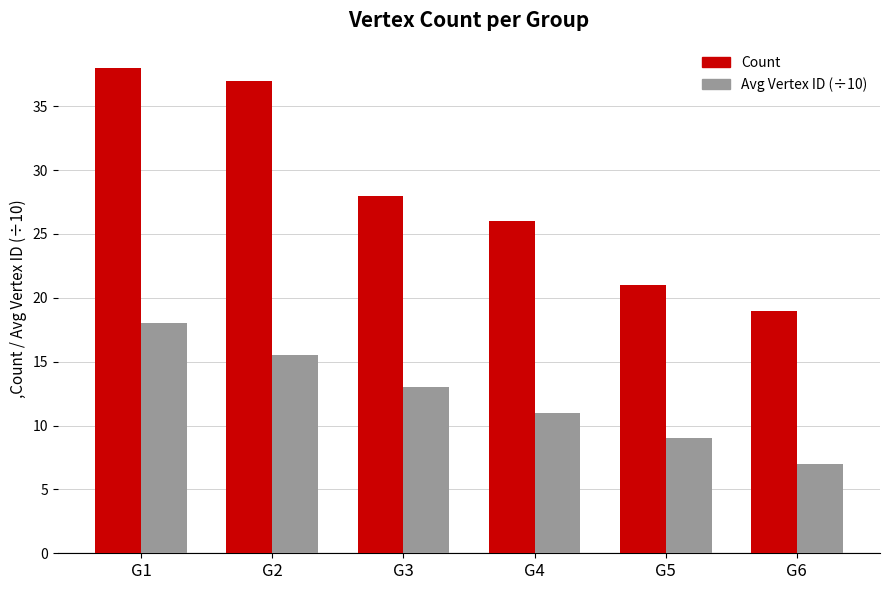

Which category has the lowest value in the Count series?

G6